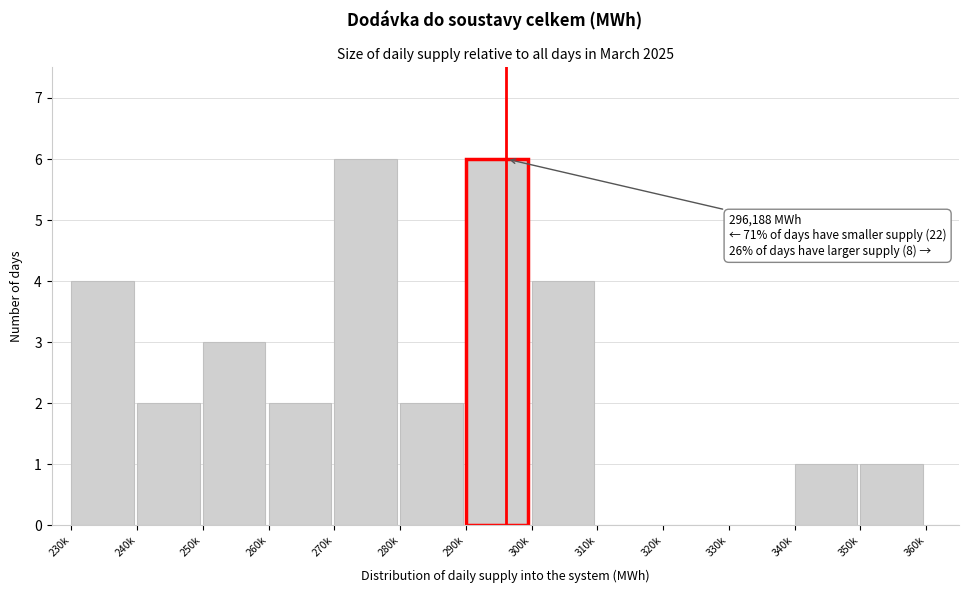

Reading left to right, extract all data points from this chart.

230k=4	240k=2	250k=3	260k=2	270k=6	280k=2	290k=6	300k=4	310k=0	320k=0	330k=0	340k=1	350k=1	360k=0